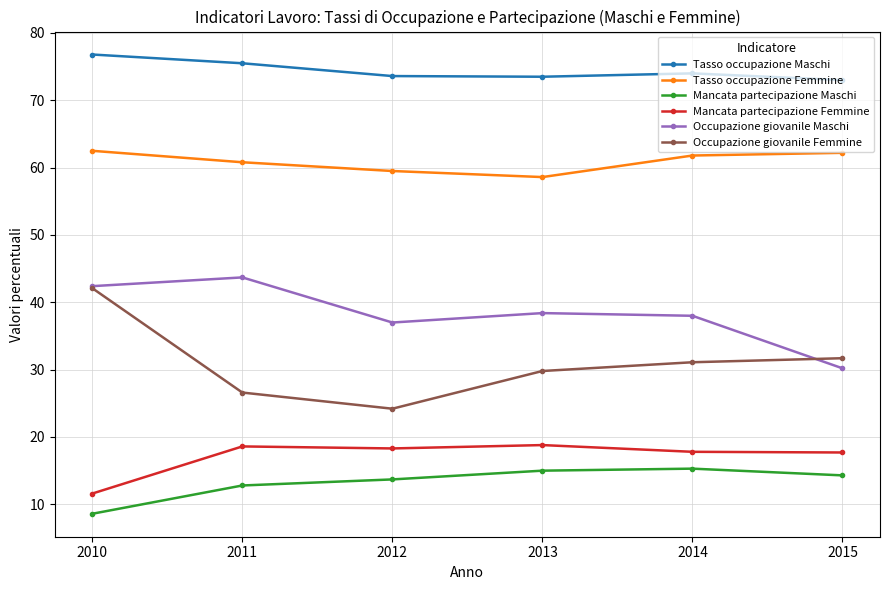

What is the maximum value shown in the chart?

76.8